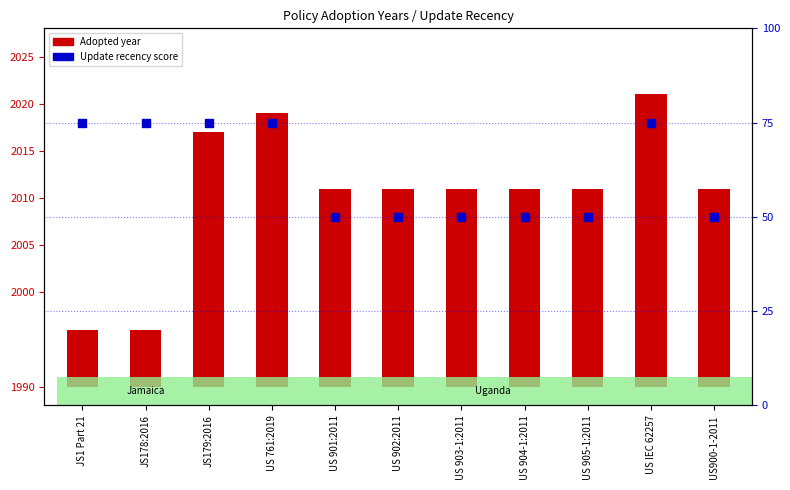

Which series has the widest spread of Y values?

Adopted year